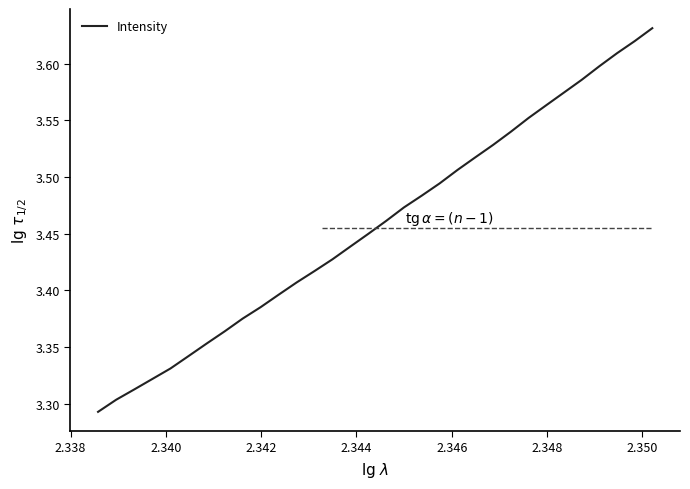

What is the difference between the maximum and minimum values?

0.3